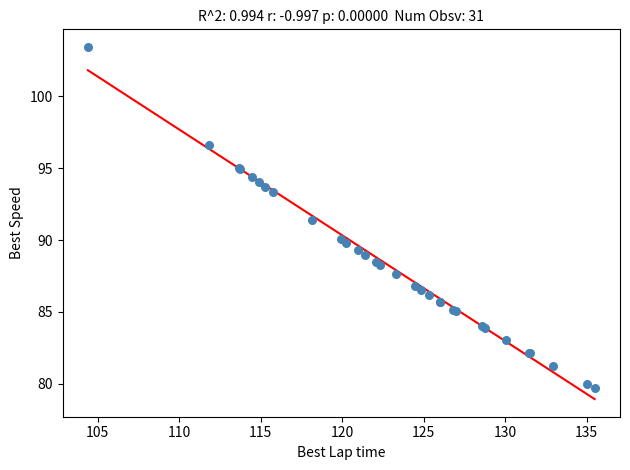

What Y value in the scatter plot is closest to 91?

91.4